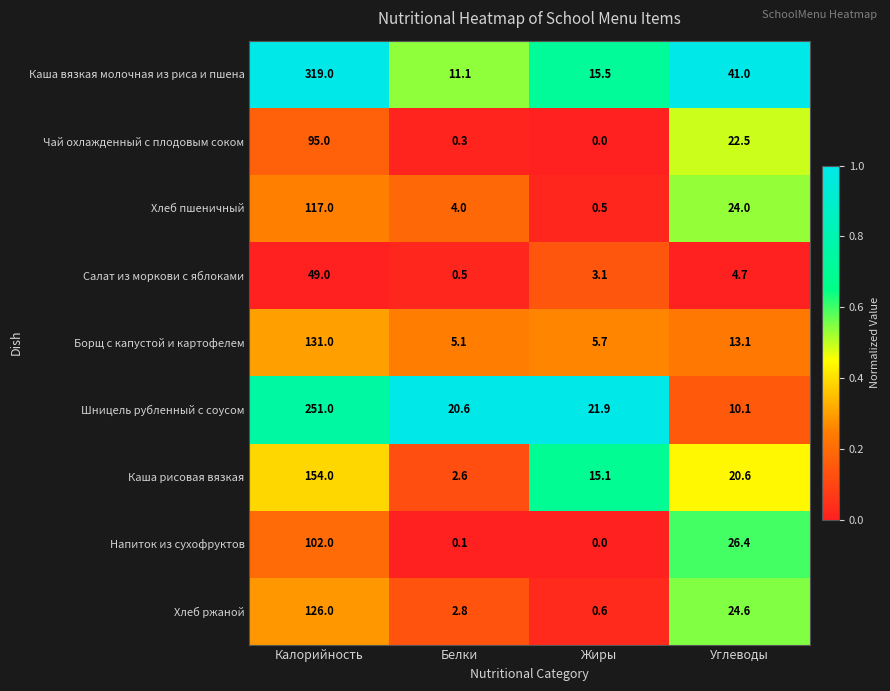

What is the spread (max minus min) of values at Жиры?

21.9